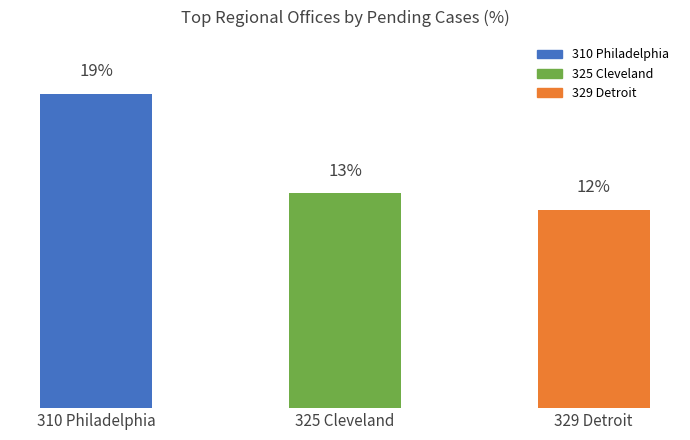

Where is the data nearest to the value 15?

325 Cleveland